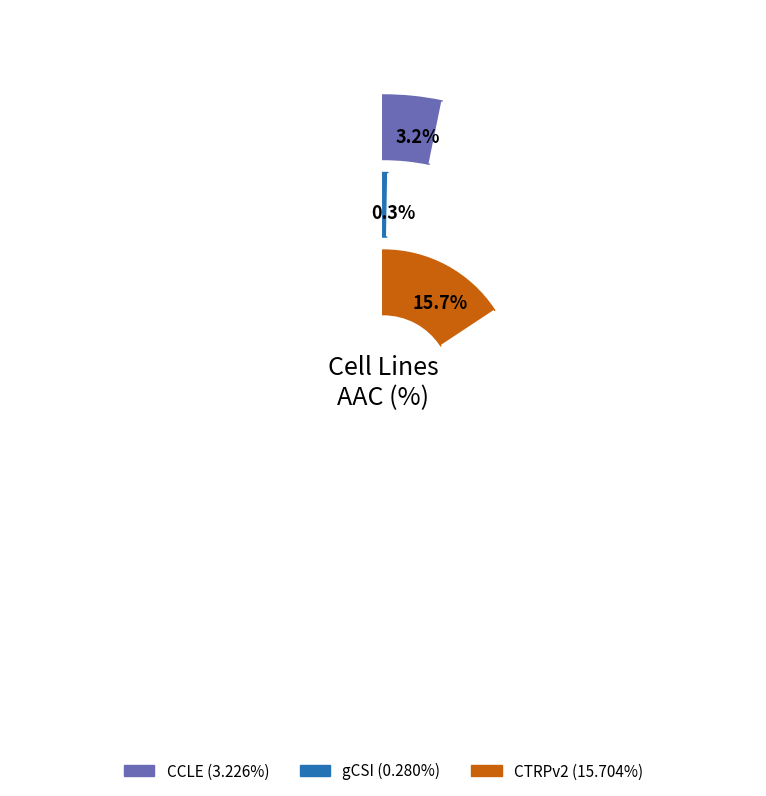

Approximately how many times larger is the value at CTRPv2 compared to CCLE?

4.9